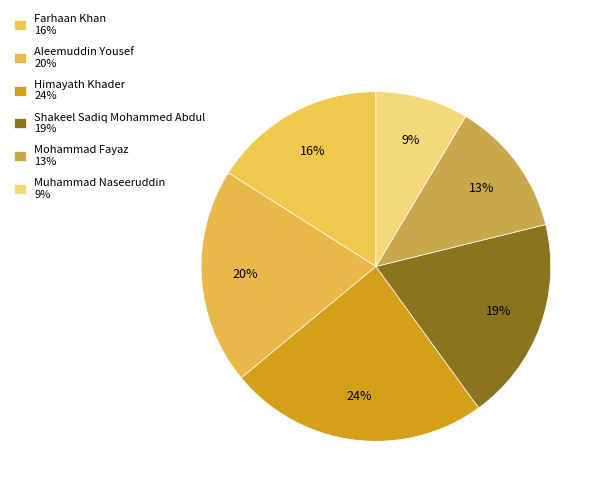

Is there a majority slice in this chart?

No